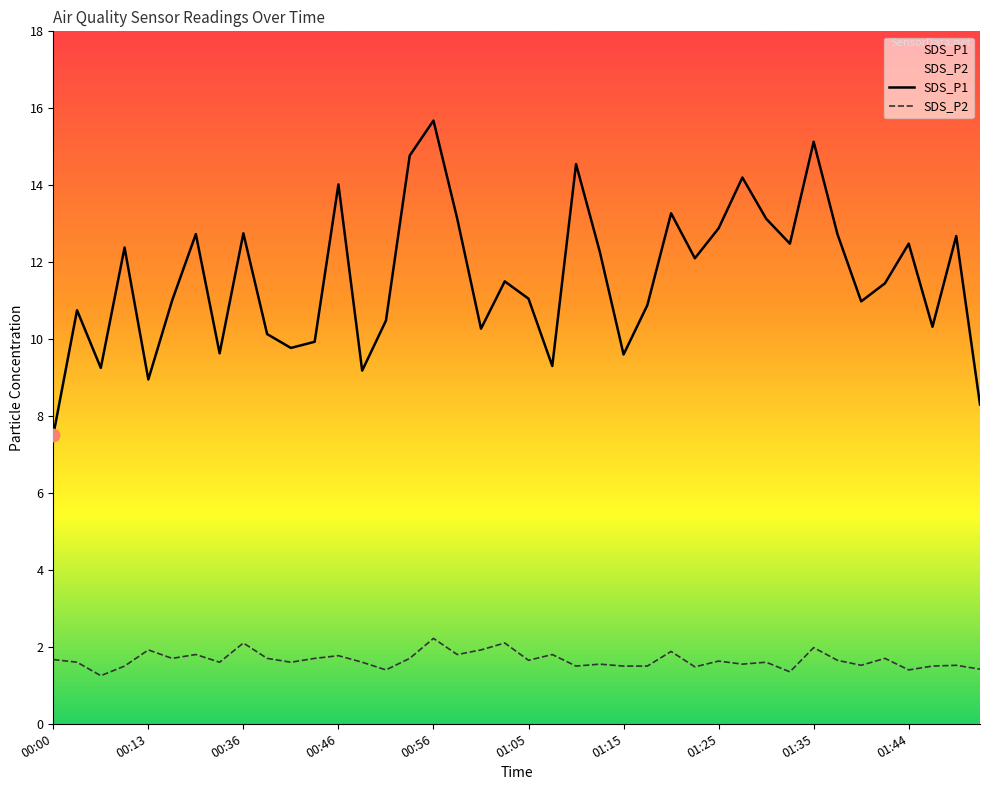

What are all the series names shown in the legend?

SDS_P1, SDS_P2